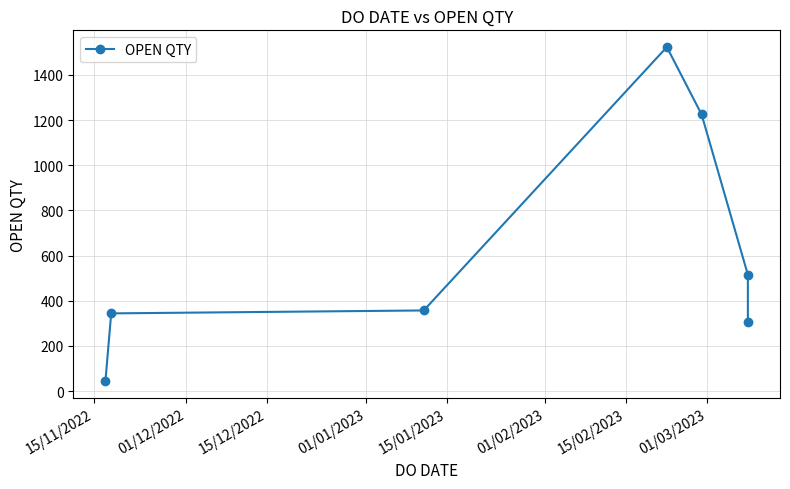

Is it true that the value at 01/12/2022 is 344?

True